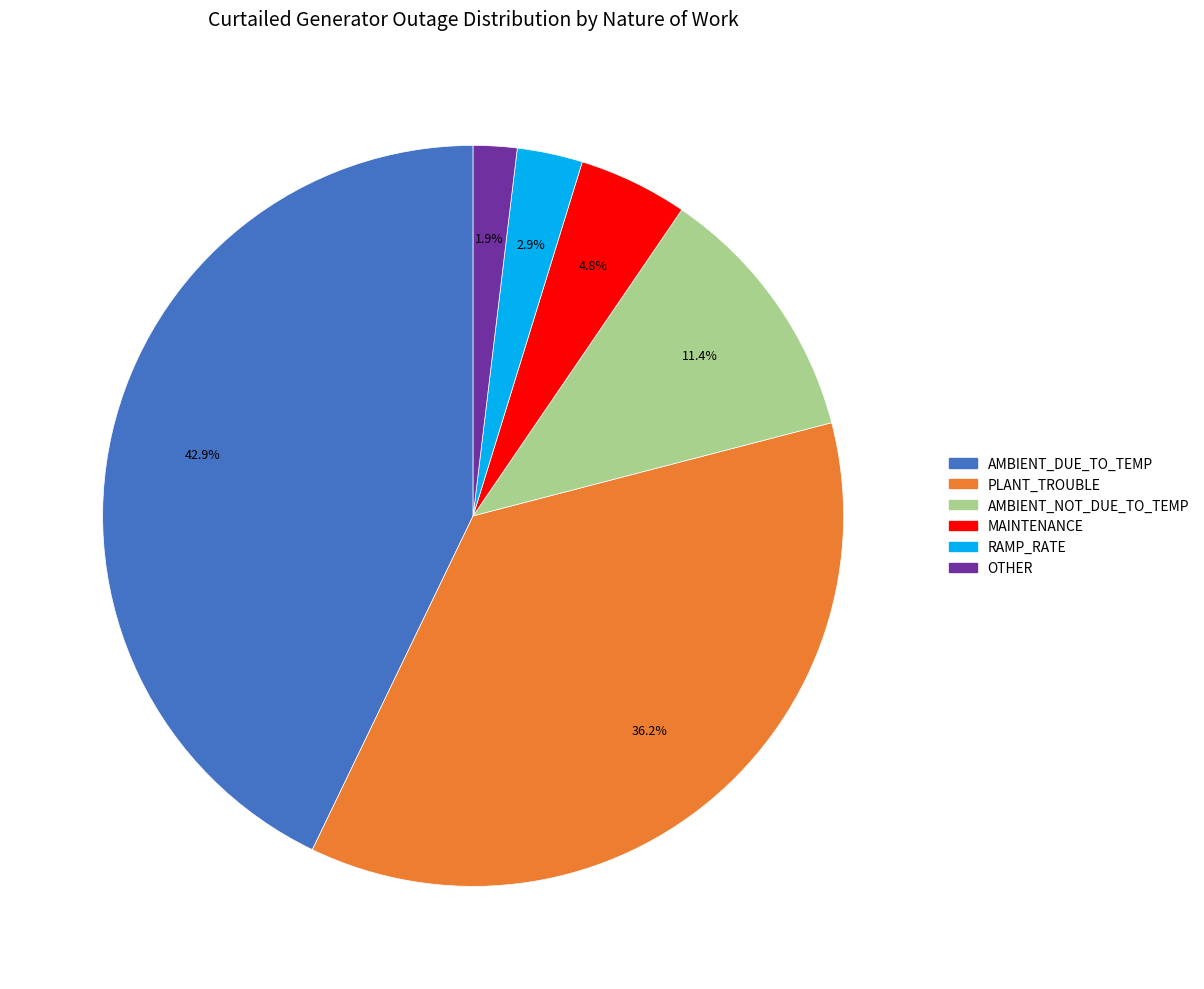

To the nearest percent, what is the difference between the largest and smallest slice percentages?

41%